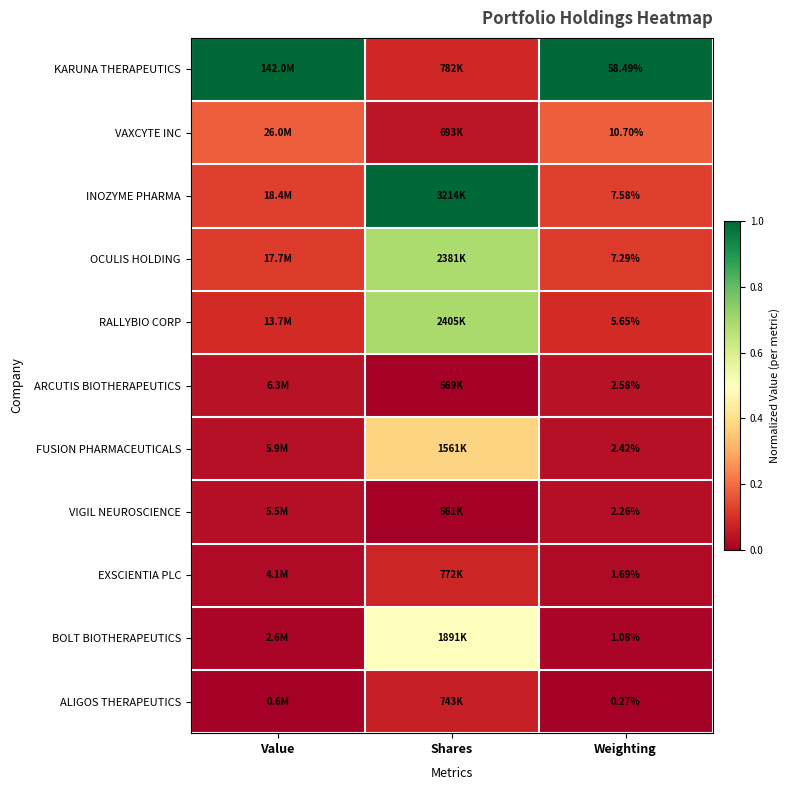

What is the total value across all series at Shares?

3.5